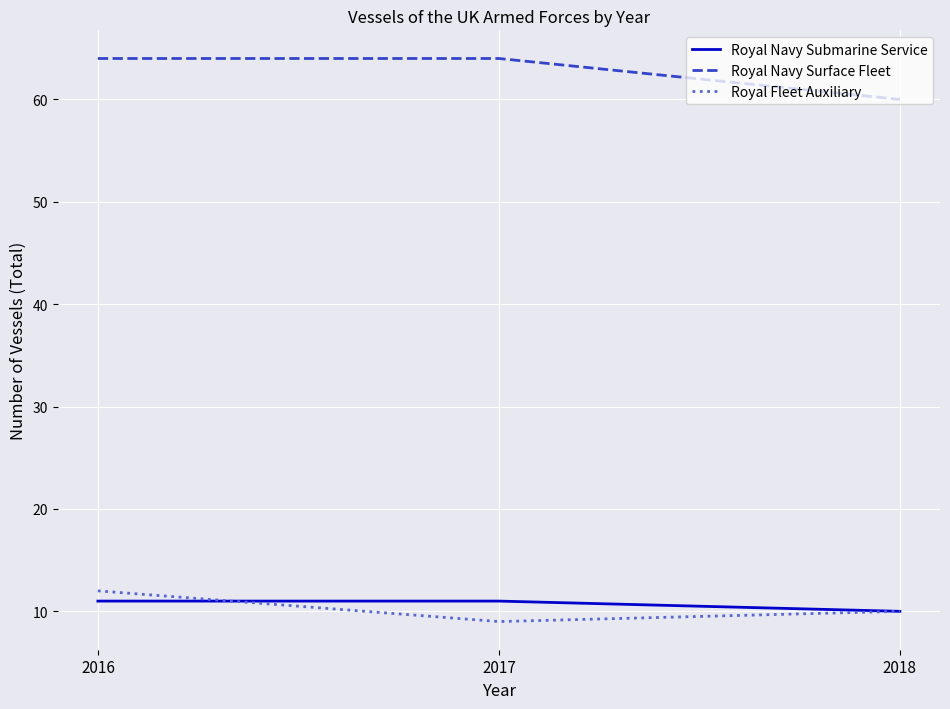

The value of Royal Fleet Auxiliary at 2016 is 12. True or false?

True